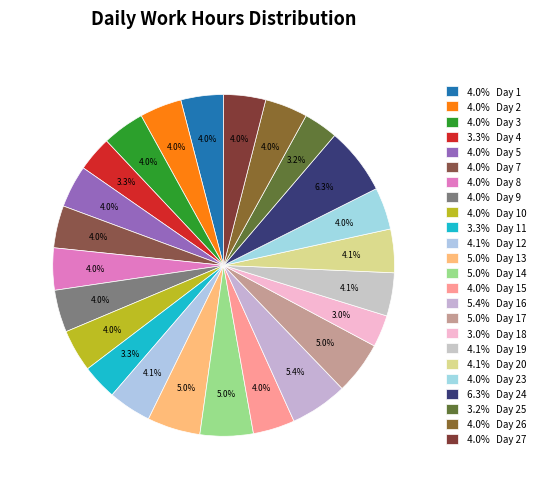

Which category has the biggest portion of the pie?

Day 24